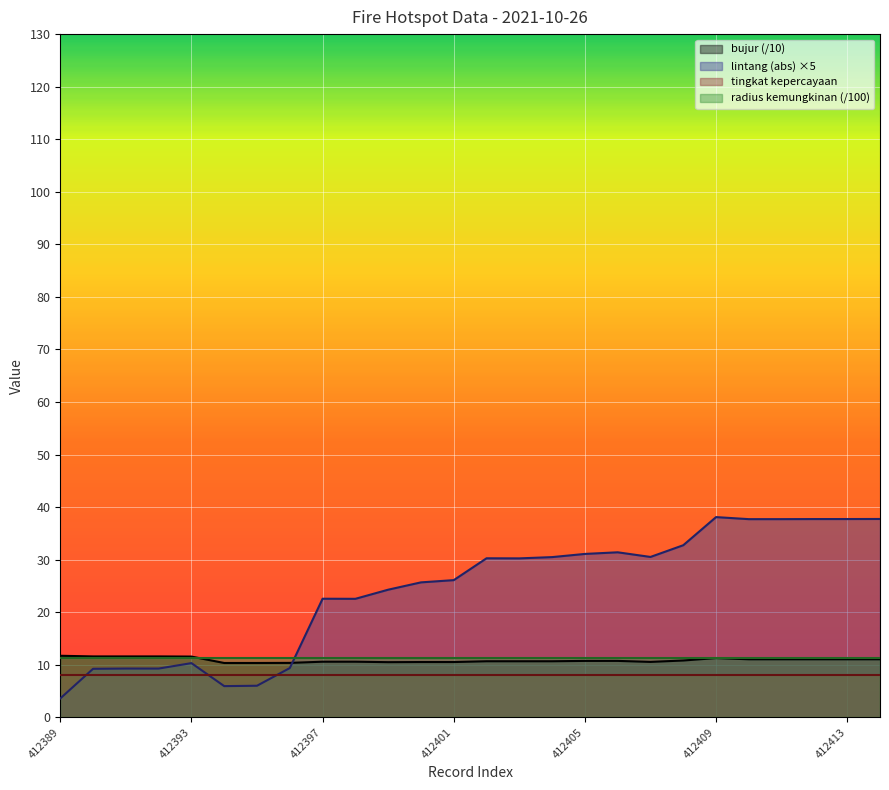

Does the chart display data point markers on the line(s)?

No